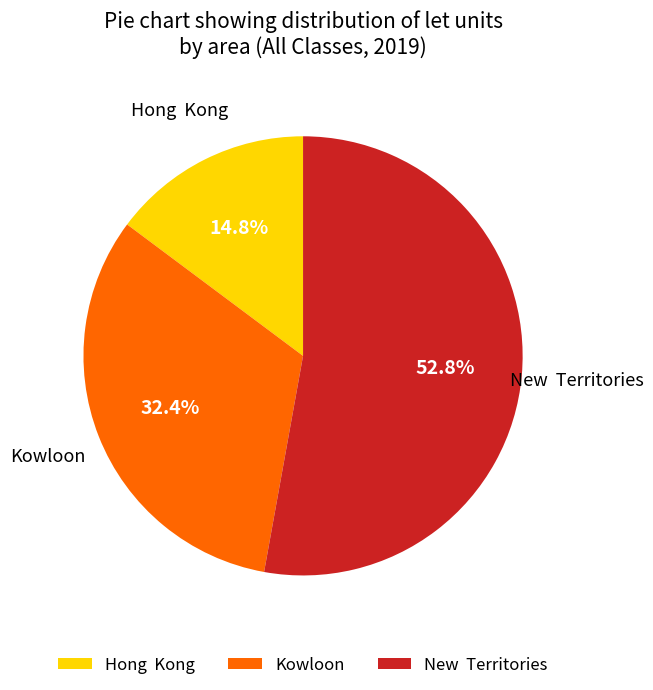

Which slice represents more than half of the pie?

New Territories